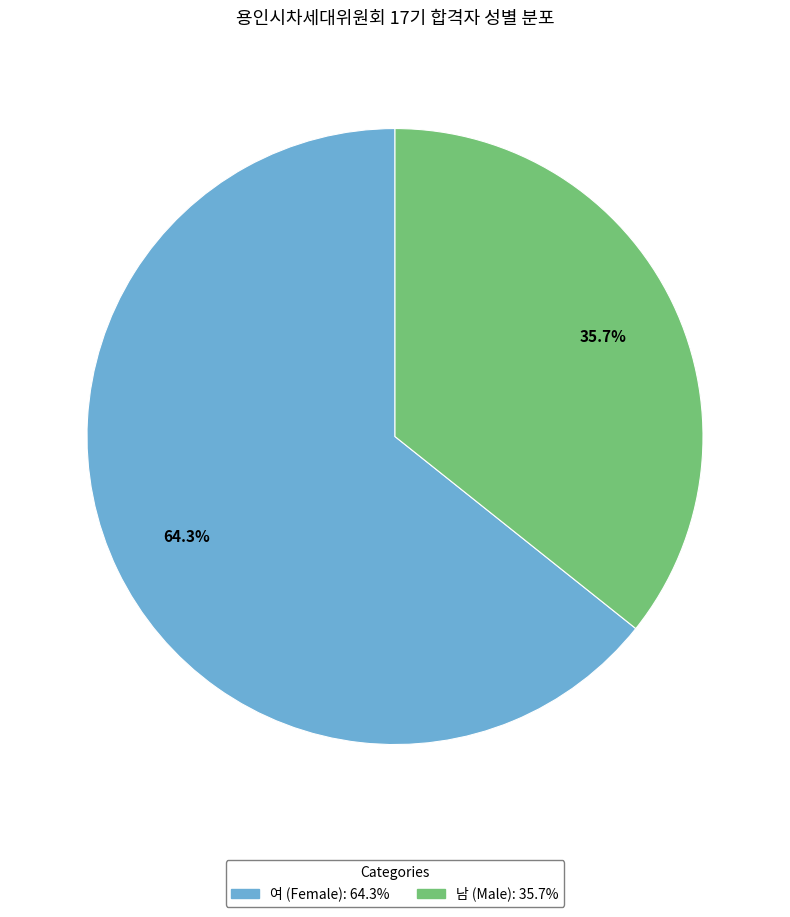

How many slices are in this pie chart?

2